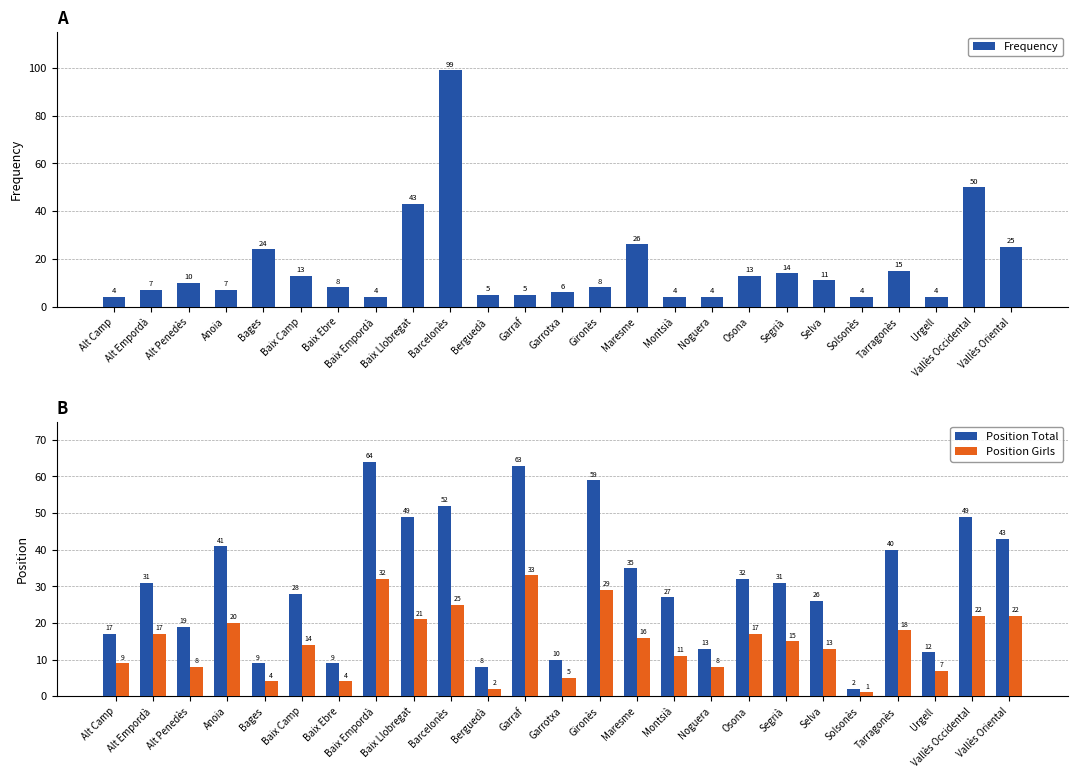

Between Anoia and Baix Ebre, which is larger?

Baix Ebre